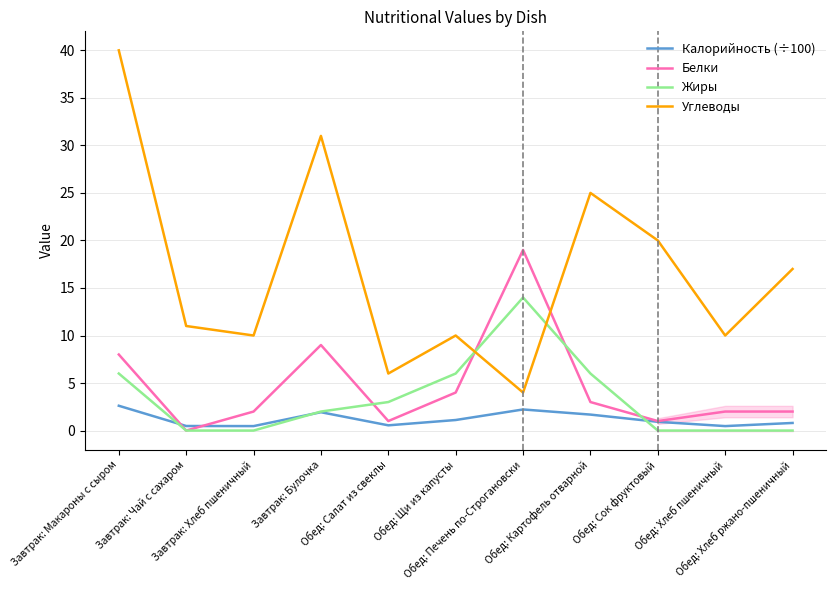

Where is the first local minimum for Белки?

Завтрак: Чай с сахаром